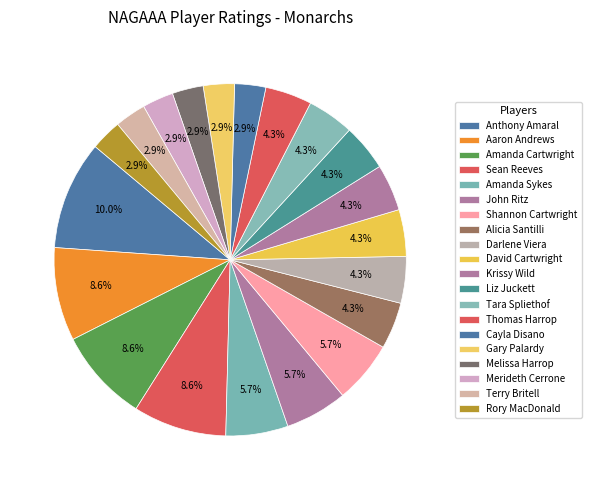

What percentage is the Alicia Santilli slice, to the nearest percent?

4%